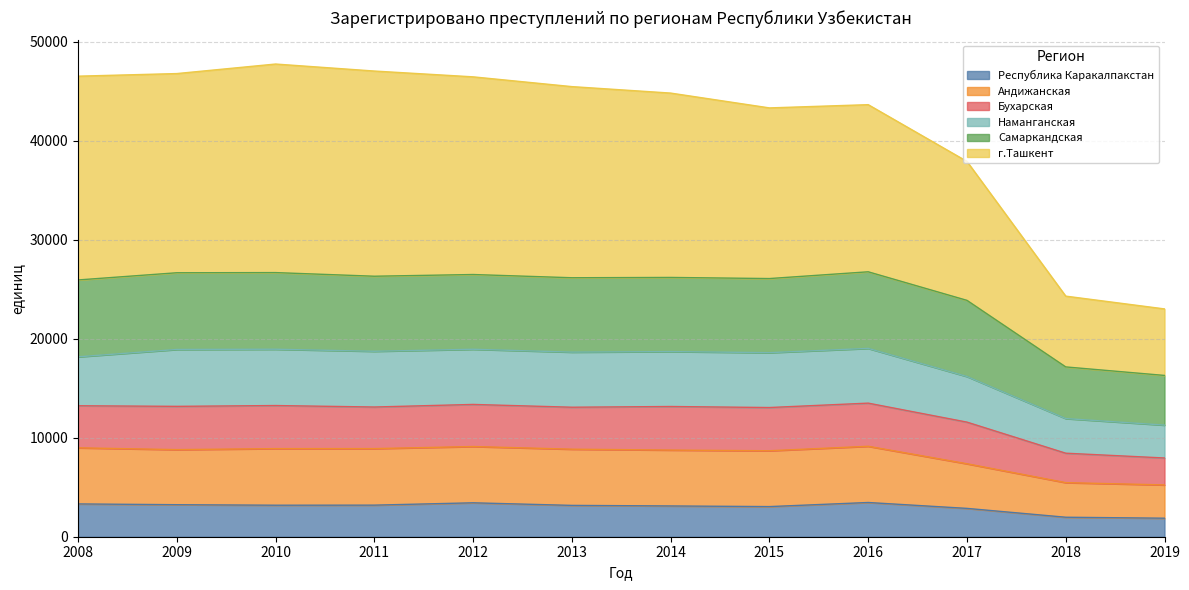

What is the total value across all series at 2019?

23005